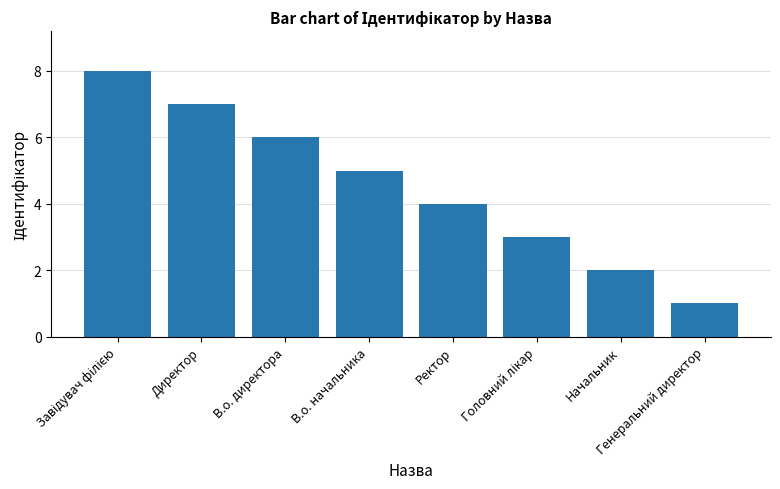

Where is the data nearest to the value 4?

Ректор